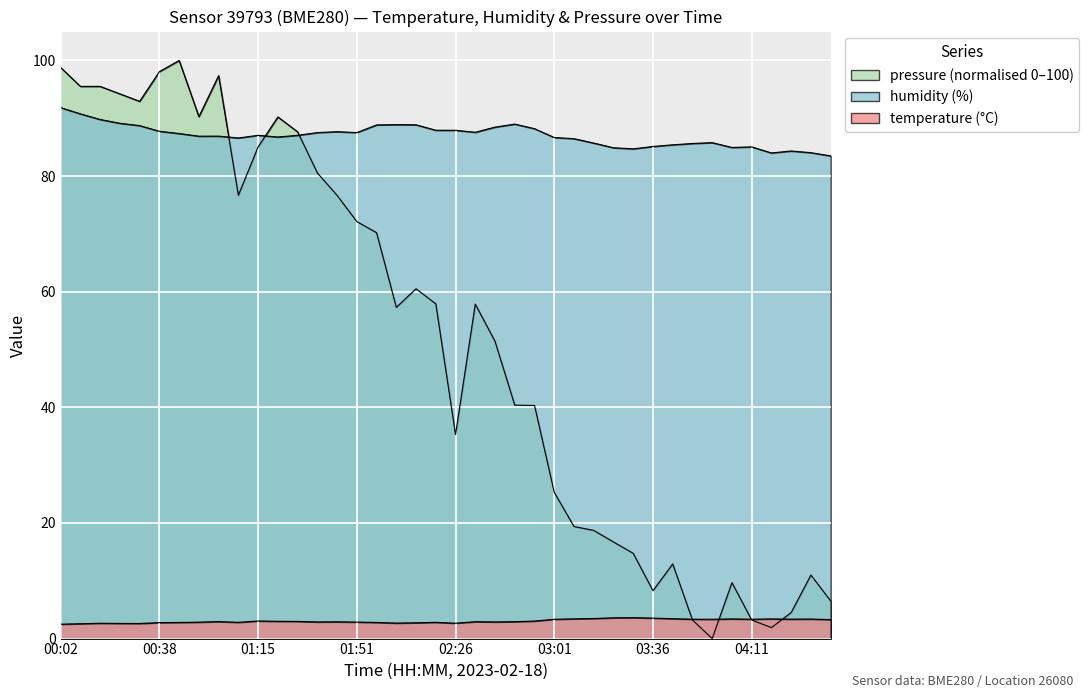

What are all the series names shown in the legend?

temperature, humidity, pressure